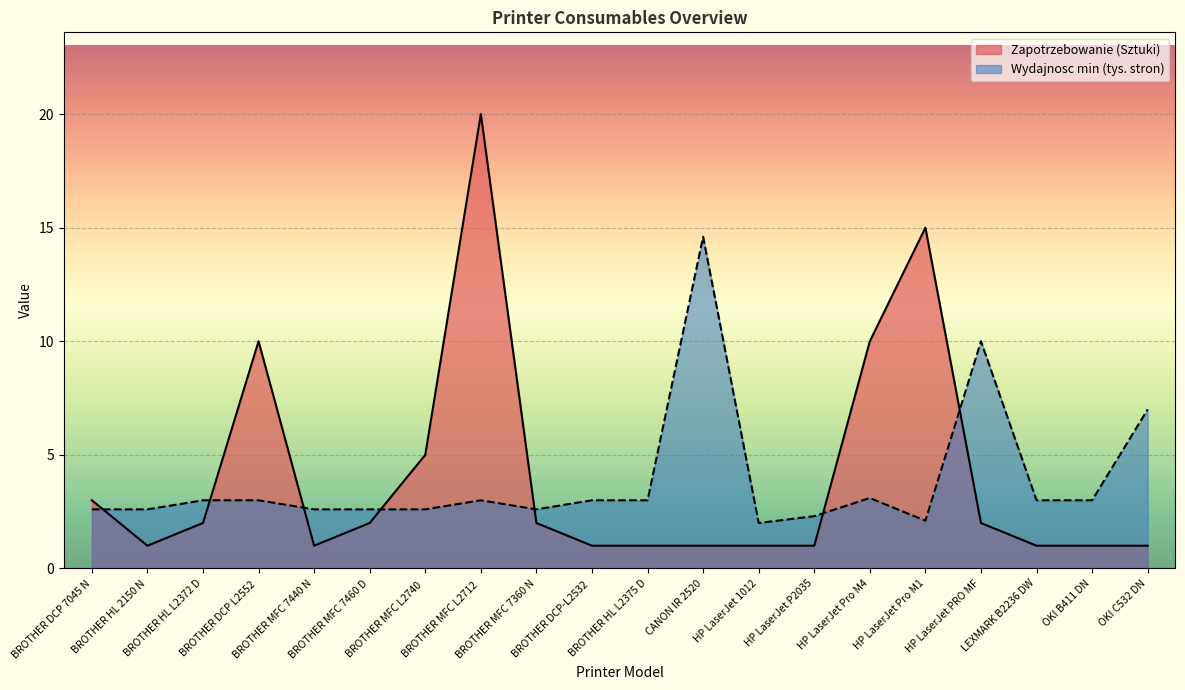

List the series in order of their peak value, highest first.

Zapotrzebowanie (Sztuki), Wydajnosc min (tys. stron)